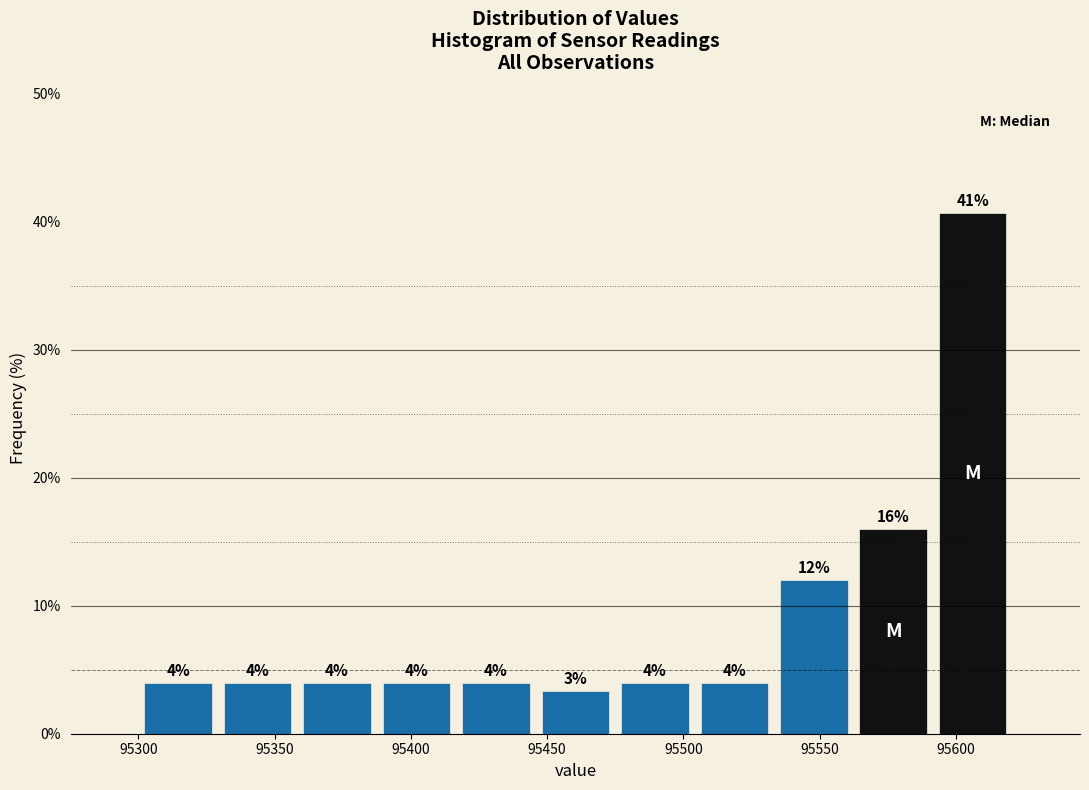

Which range on the x-axis has the tallest bar?

95590 to 95620